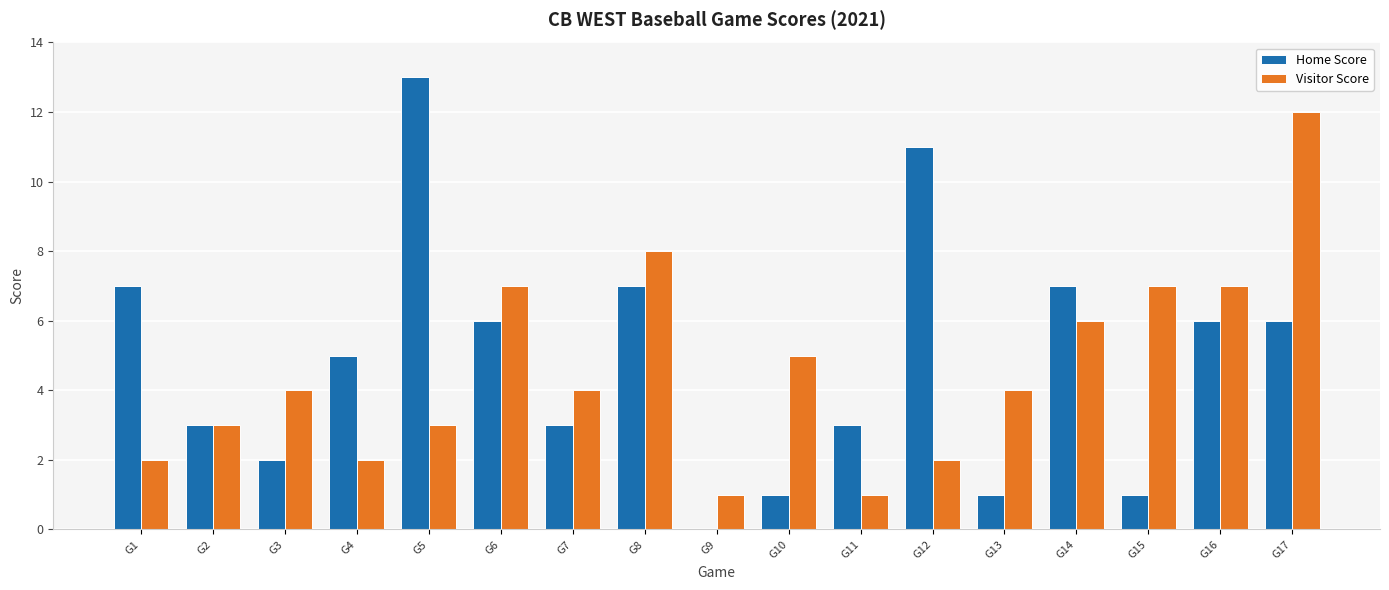

What is the sum of the Visitor Score values at G17 and G16?

19